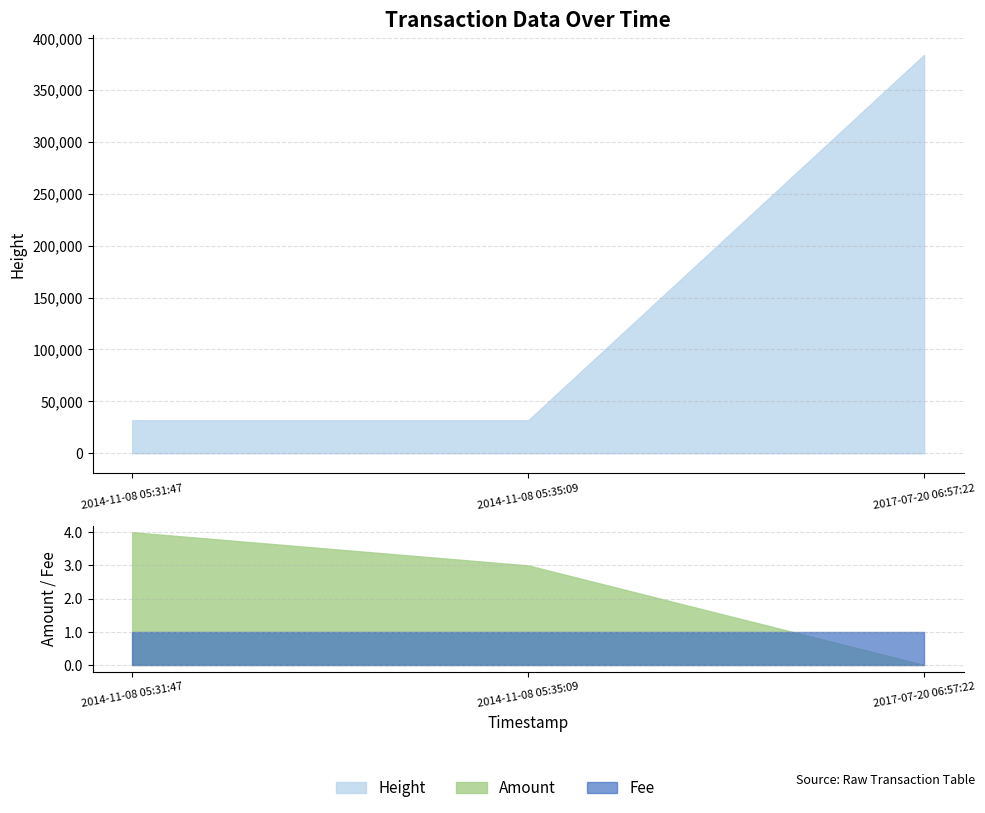

How many lines are shown in the chart?

3